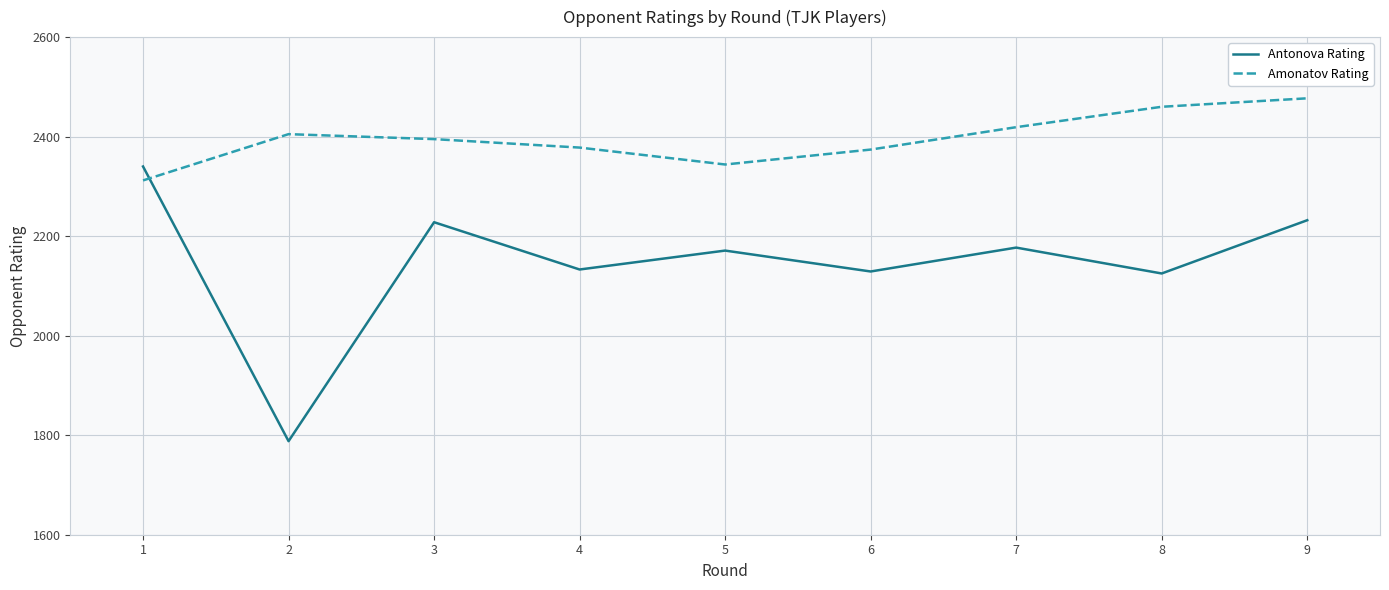

What is the difference between the Amonatov Rating values at 3 and 2?

10